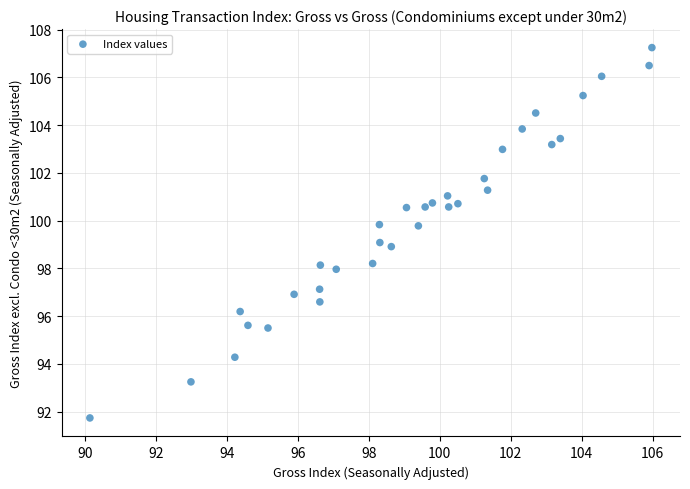

What is the range of X values (max minus min)?

15.8